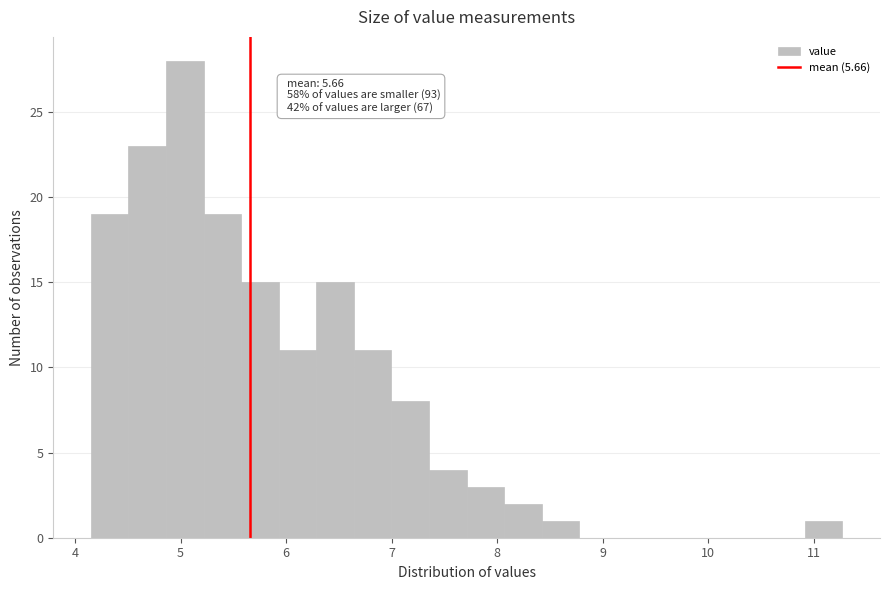

Around what value on the x-axis is the tallest bar? Give the approximate position of its centre, as read against the axis.

5.0